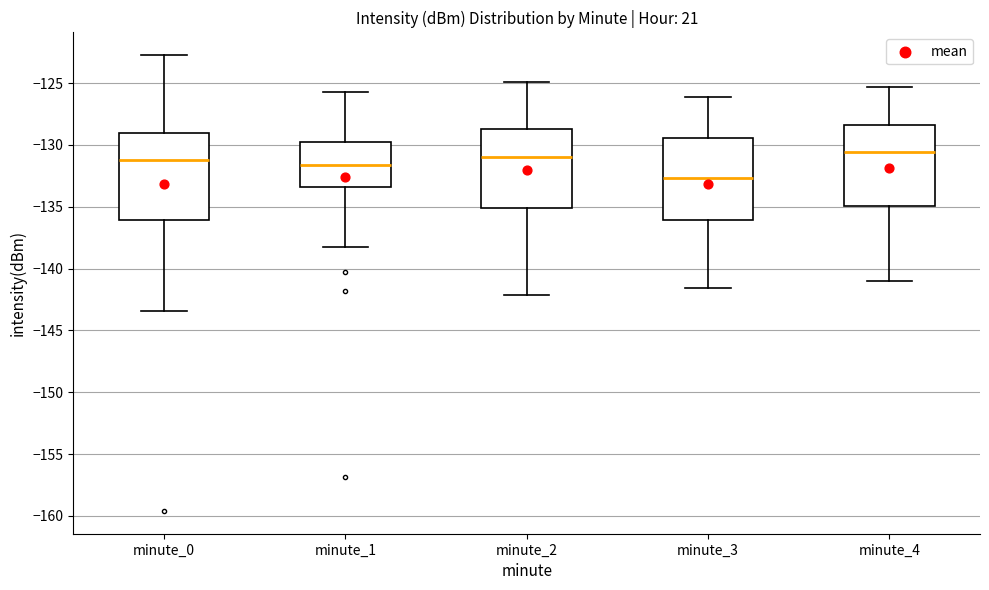

Reading left to right, read every box against the y-axis: the position of its median line, the range the box covers, and the ends of its whiskers. The values are not printed on the chart, so give them approximately, as read against the axis.

minute_0: median -131.0, box -136.0 to -129.0, whiskers -143.5 to -122.5
minute_1: median -131.5, box -133.5 to -129.5, whiskers -138.0 to -125.5
minute_2: median -131.0, box -135.0 to -128.5, whiskers -142.0 to -125.0
minute_3: median -132.5, box -136.0 to -129.5, whiskers -141.5 to -126.0
minute_4: median -130.5, box -135.0 to -128.5, whiskers -141.0 to -125.5